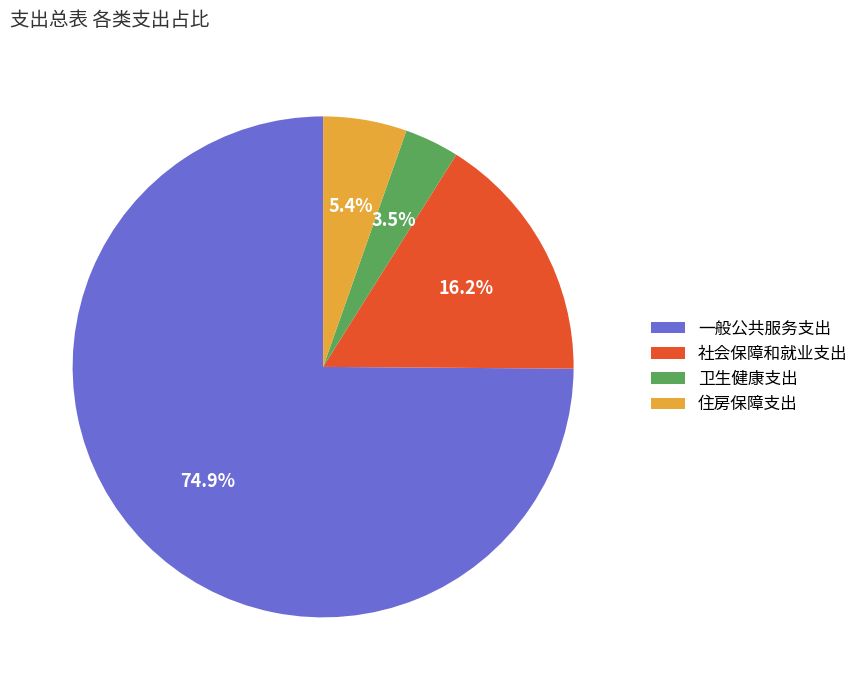

Which category has the biggest portion of the pie?

一般公共服务支出